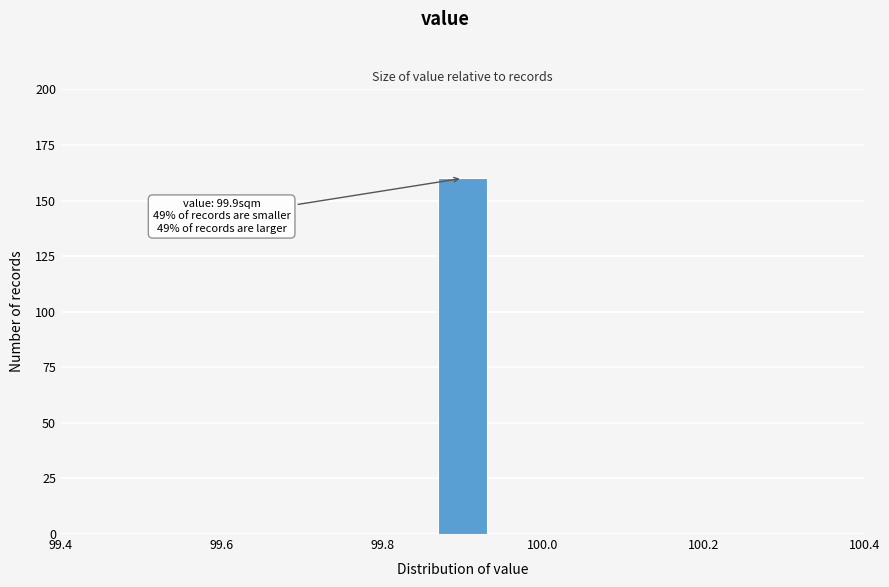

Around what value on the x-axis is the tallest bar? Give the approximate position of its centre, as read against the axis.

99.90